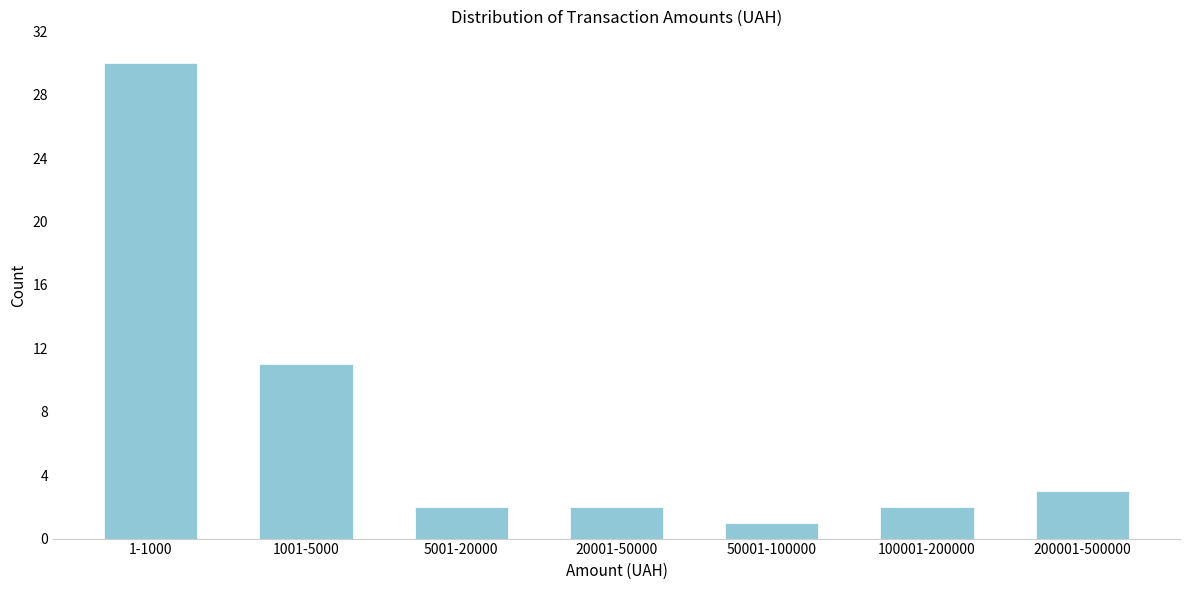

Reading left to right, transcribe all the data shown in this chart.

1-1000=30	1001-5000=11	5001-20000=2	20001-50000=2	50001-100000=1	100001-200000=2	200001-500000=3